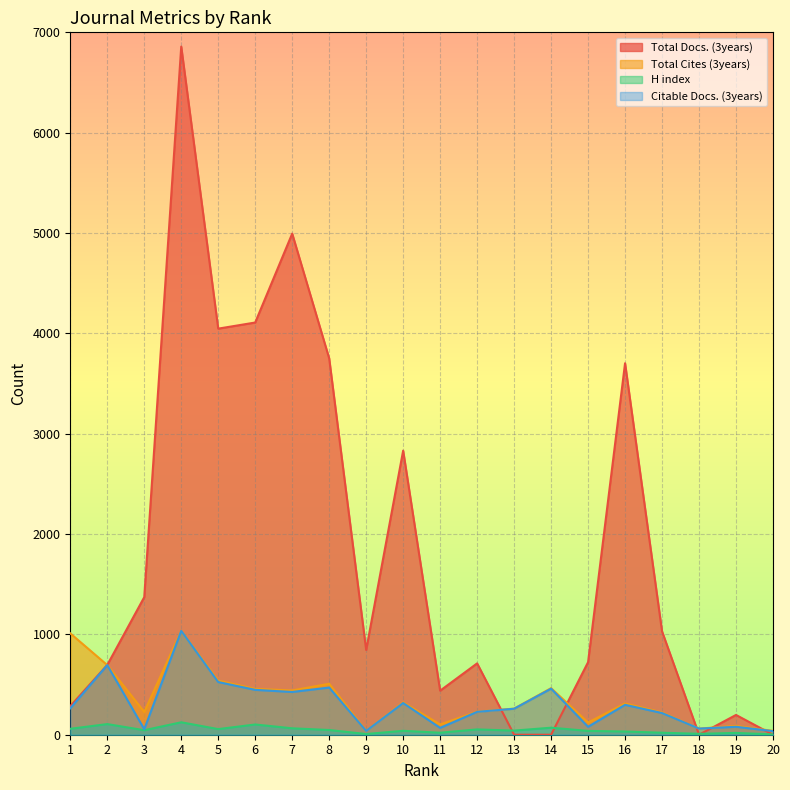

True or false: Total Docs. (3years) has more than 2 interior local peaks.

True